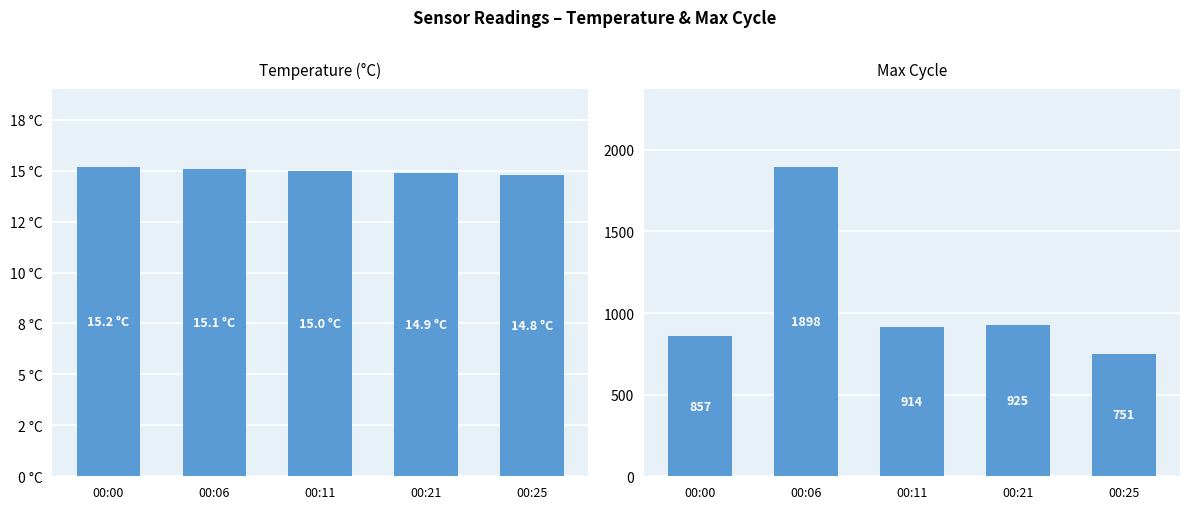

True or false: Max_cycle has a value of 1272.0 at 00:11.

False